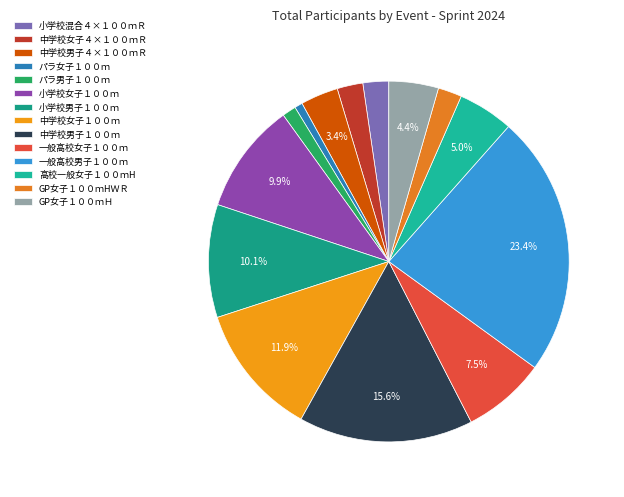

How many slices are in this pie chart?

14